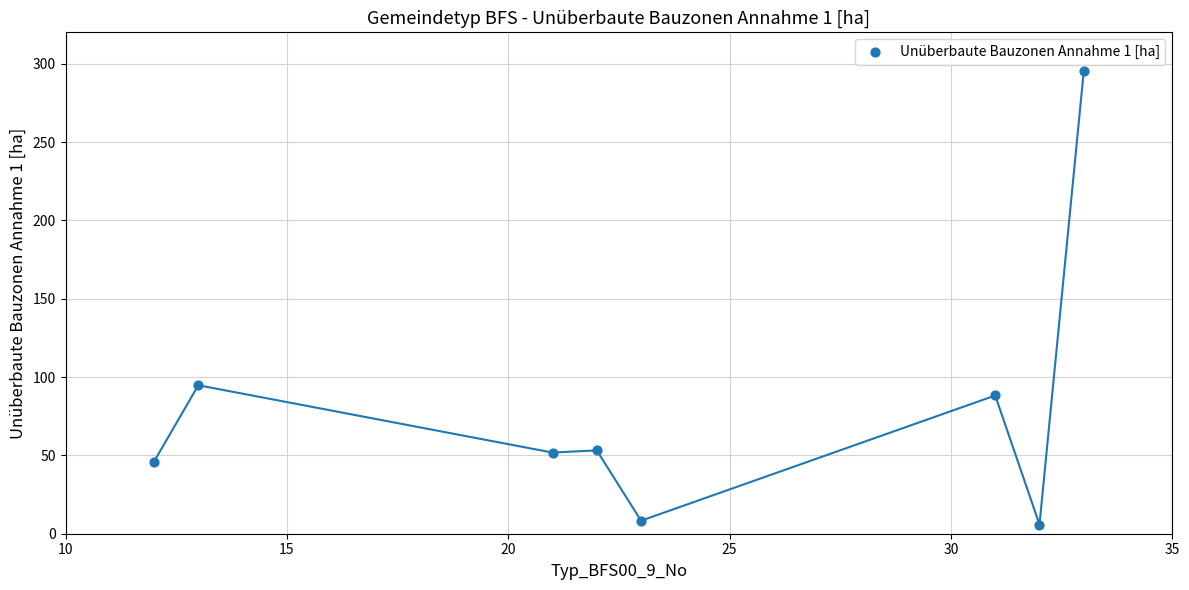

What is the range of X values (max minus min)?

21.0